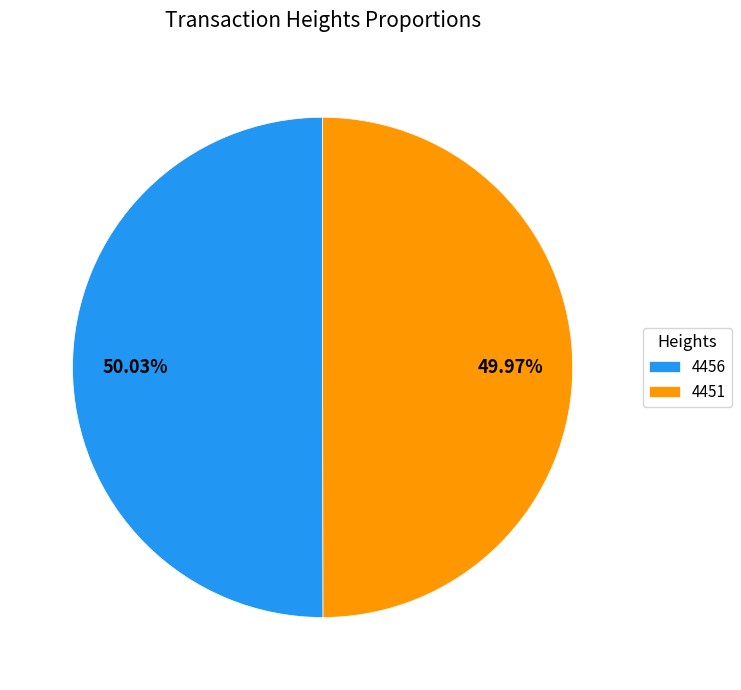

Count the number of slices in the pie.

2